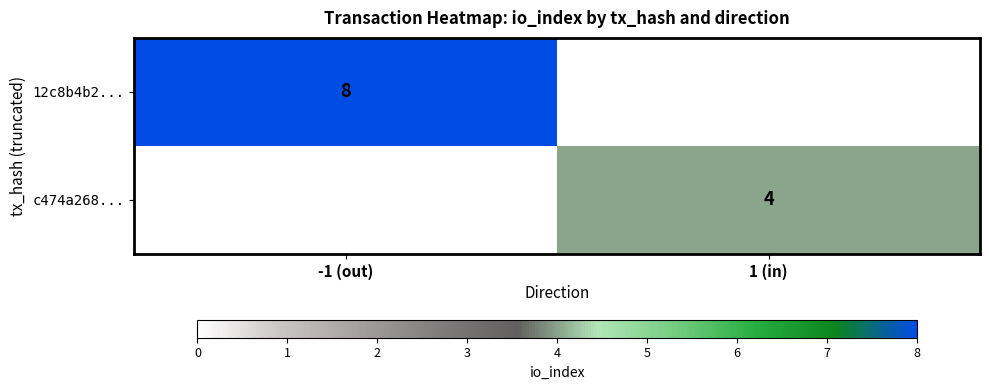

True or false: c474a268... has a value of 5 at 1 (in).

False